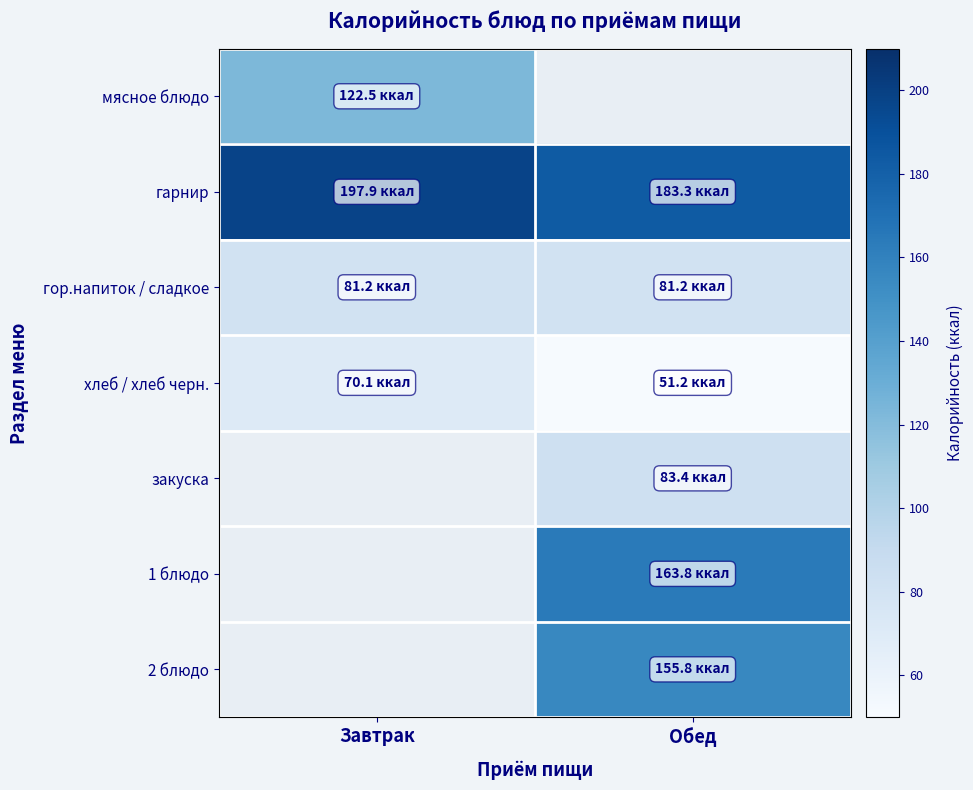

Rank the categories by гор.напиток / сладкое value from highest to lowest.

Завтрак, Обед